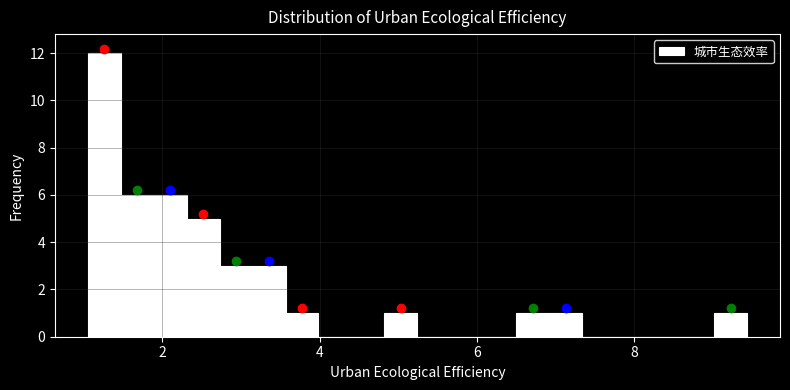

Around what value on the x-axis is the tallest bar? Give the approximate position of its centre, as read against the axis.

1.2